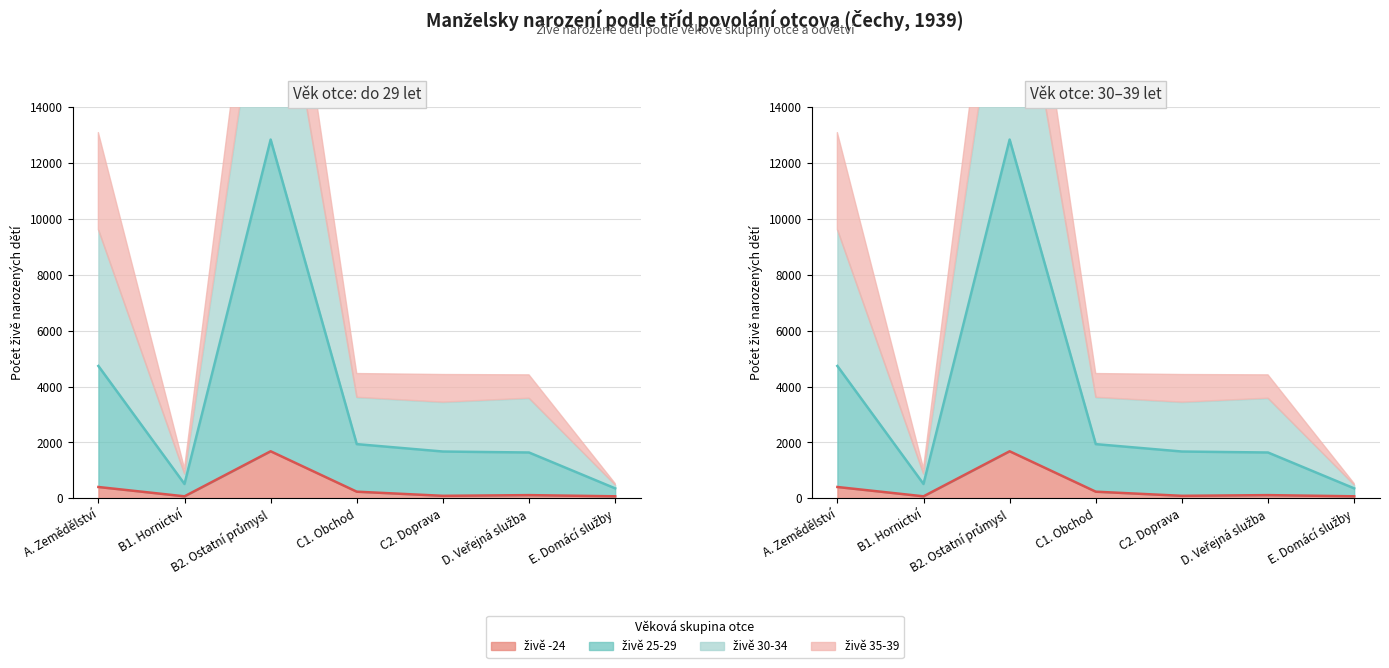

Which series changed the most between C1. Obchod and C2. Doprava?

živě 25-29 (line)